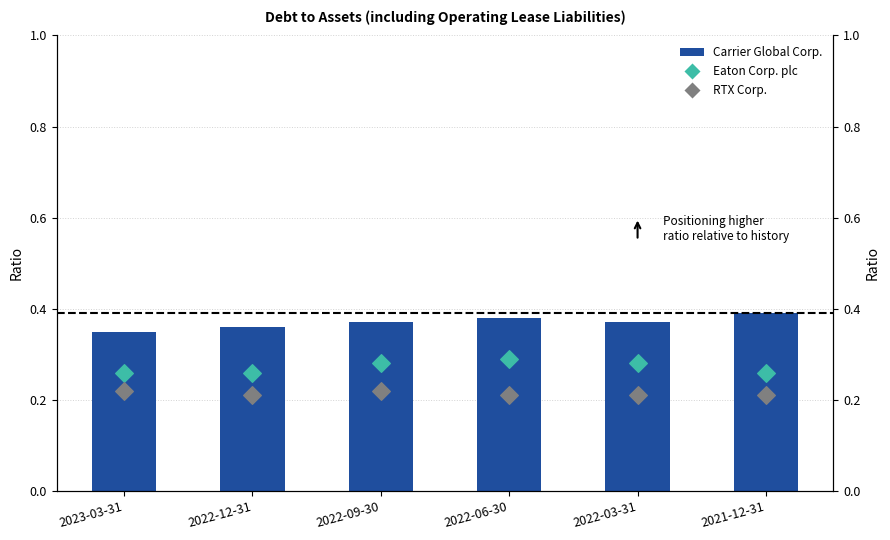

Is the value of Carrier Global Corp. at 2021-12-31 greater than the value of Eaton Corp. plc at 2021-12-31?

Yes